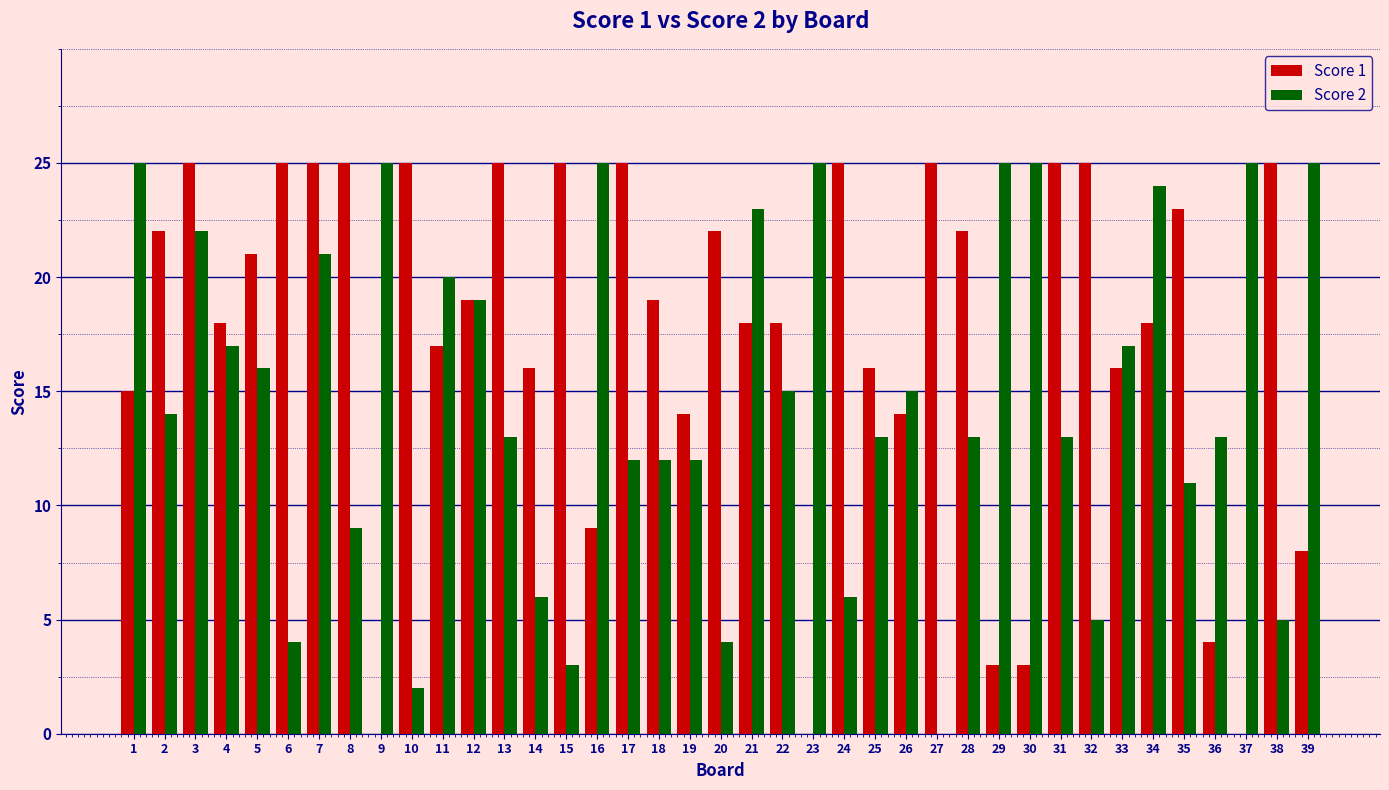

Where does the Score 1 series first go above 19?

2